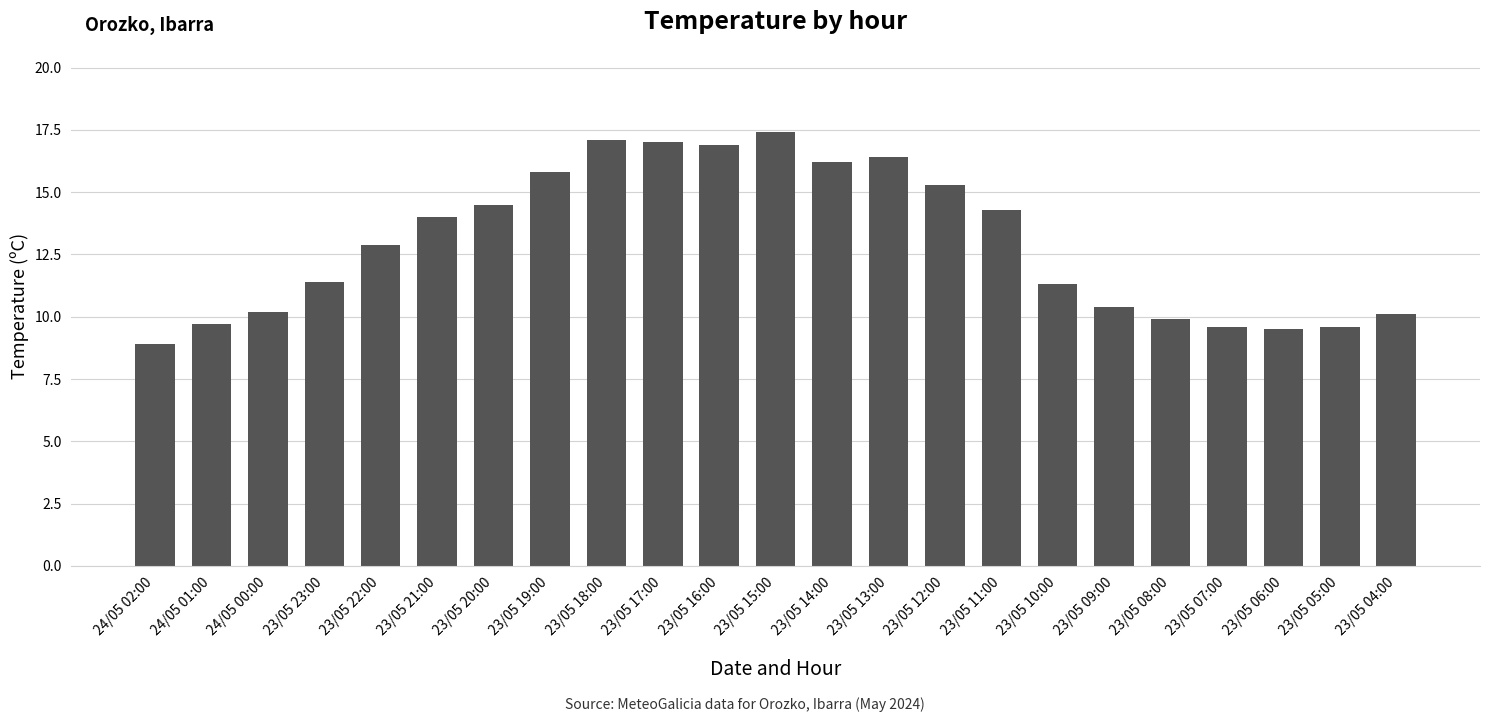

The value at 23/05 05:00 is 3.4. True or false?

False